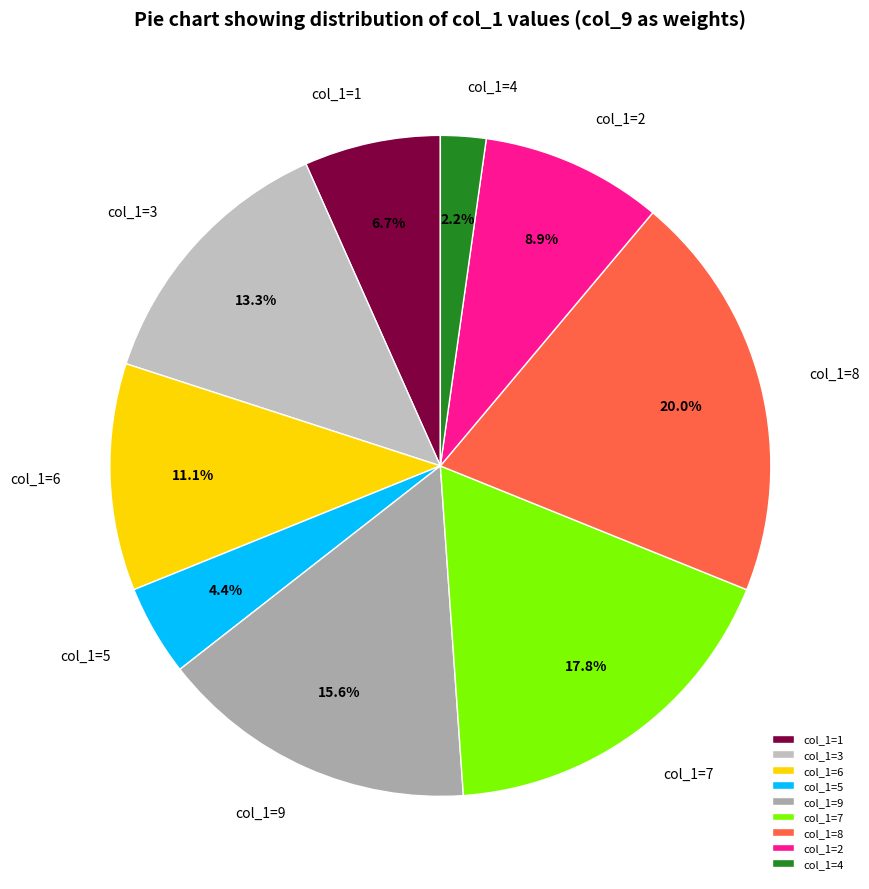

How many slices are in this pie chart?

9